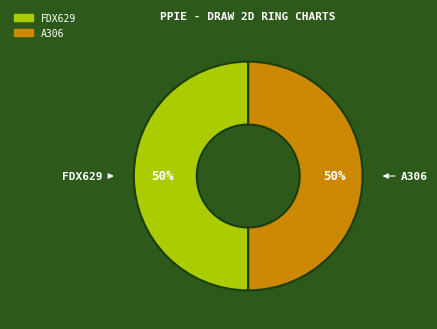

True or false: FDX629 accounts for 37% of the total.

False